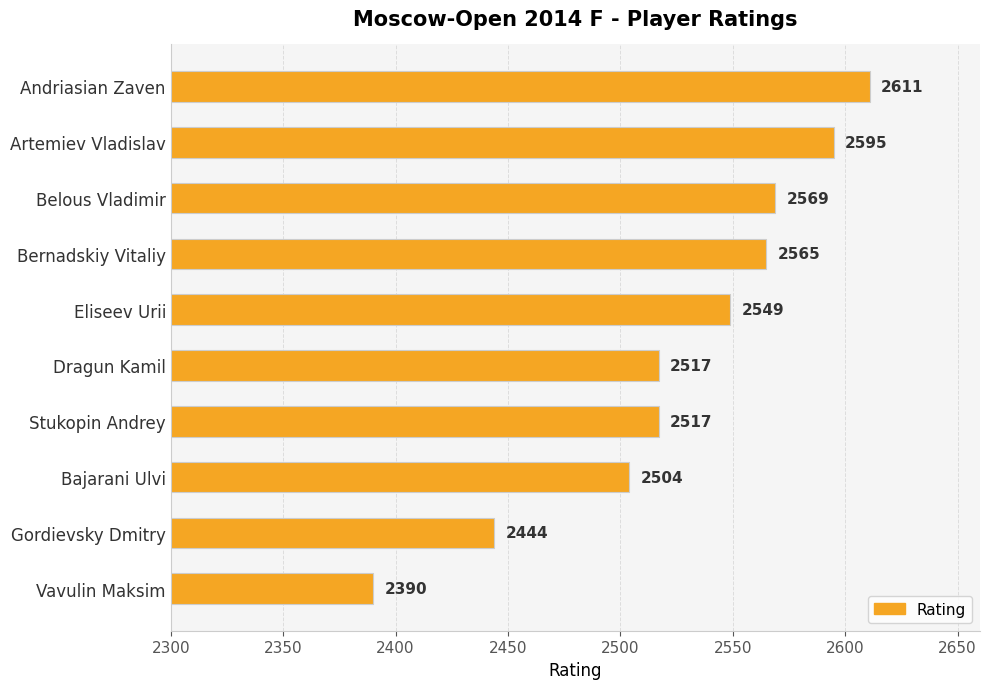

What is the change in value from Andriasian Zaven to Vavulin Maksim?

-221